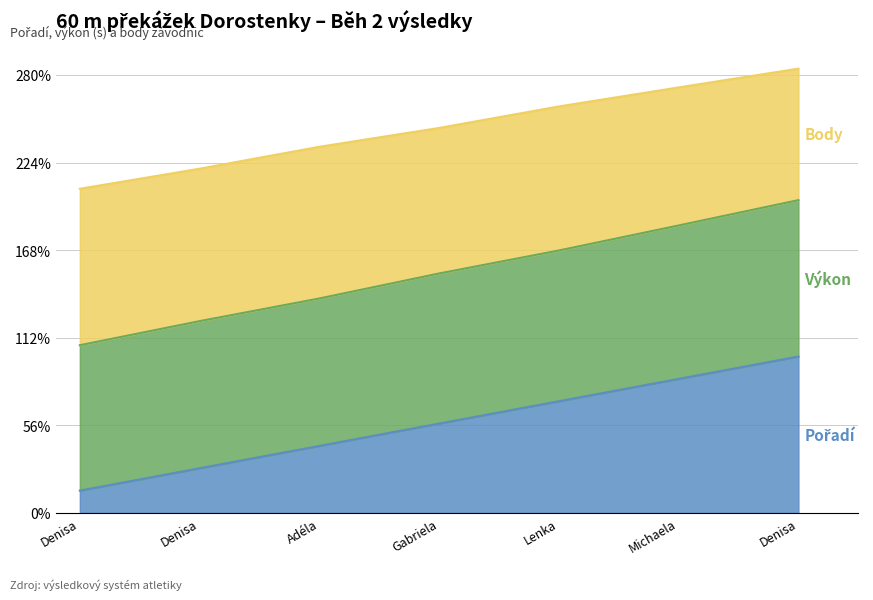

How many data points does each series have?

7